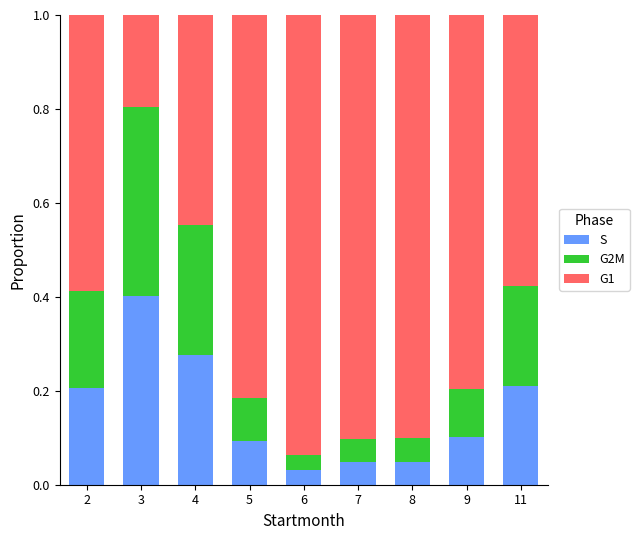

What are all the series names shown in the legend?

S, G2M, G1